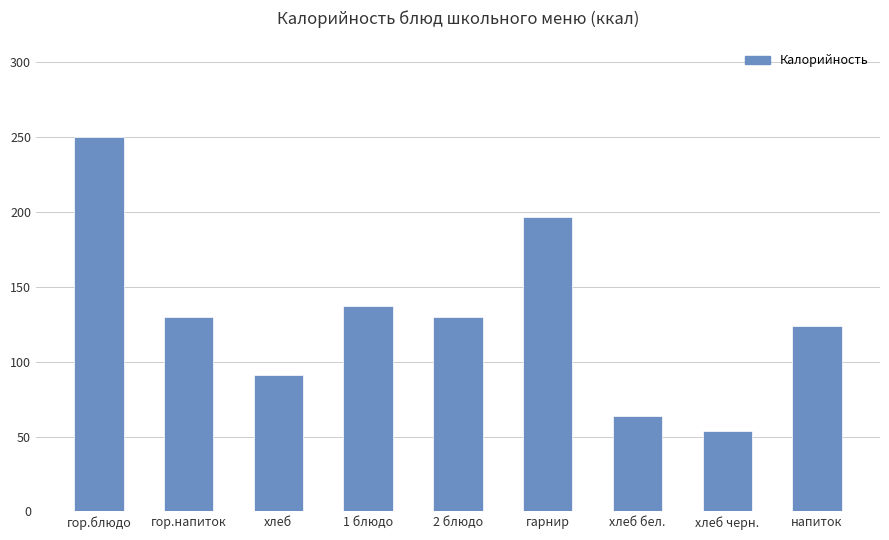

At which category does the chart reach its peak across all series?

гор.блюдо